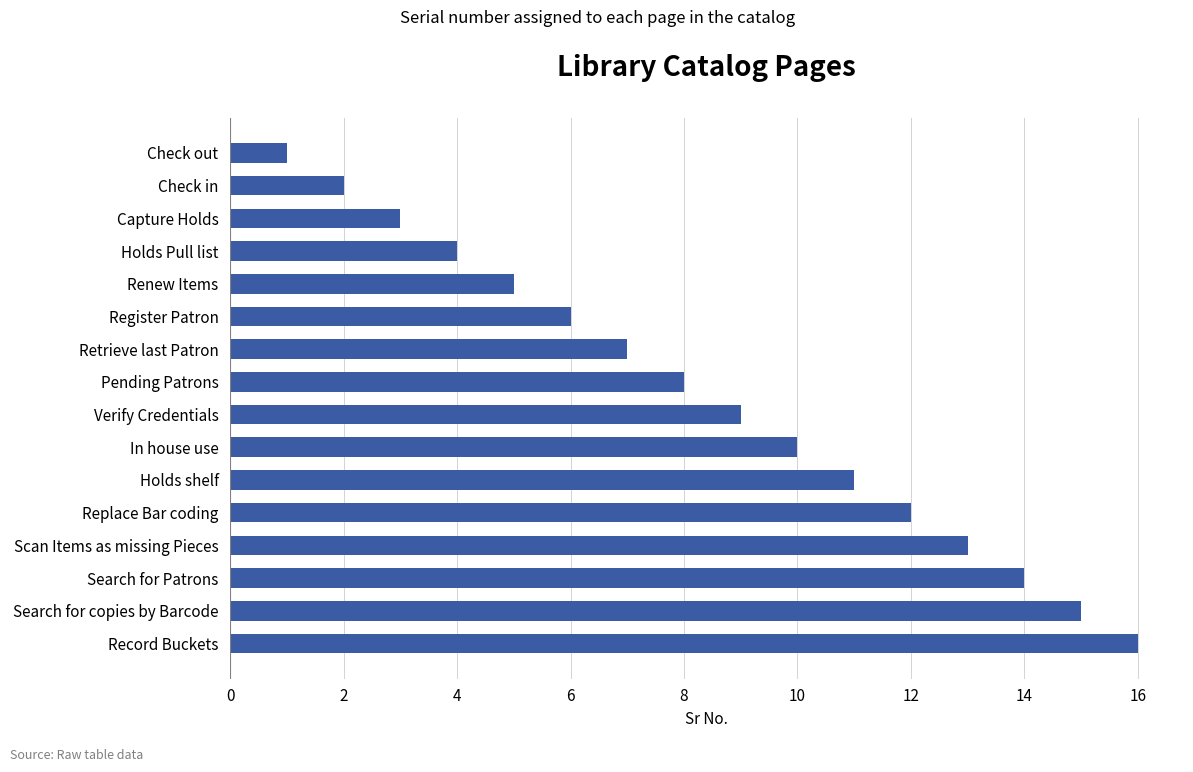

What is the maximum value shown in the chart?

16